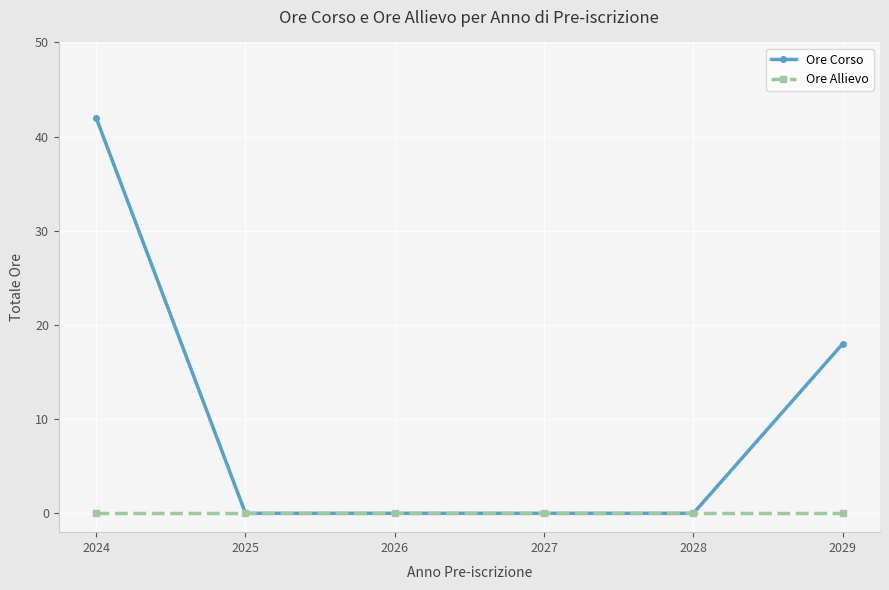

What value does the Ore Corso series have at 2029, to the nearest 10?

20